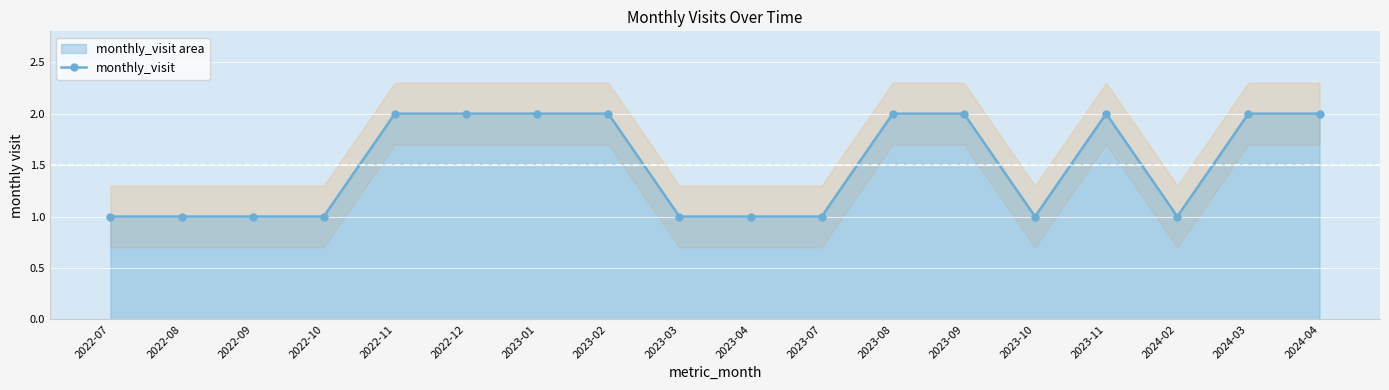

What is the value of the monthly_visit point at the 9th from the left?

1